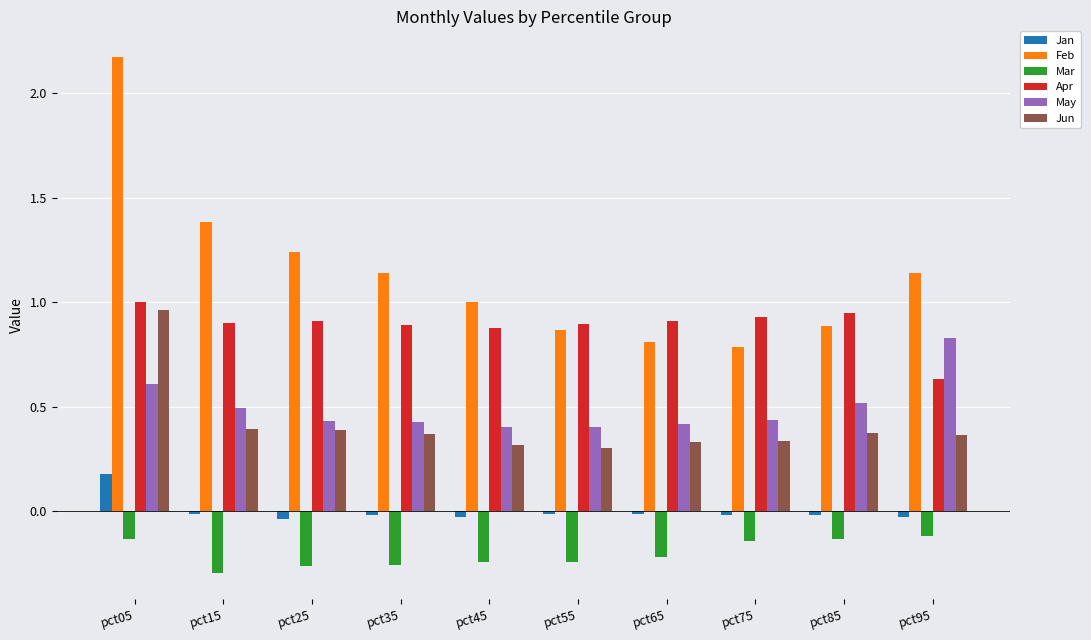

What is the sum of all Apr values?

8.9